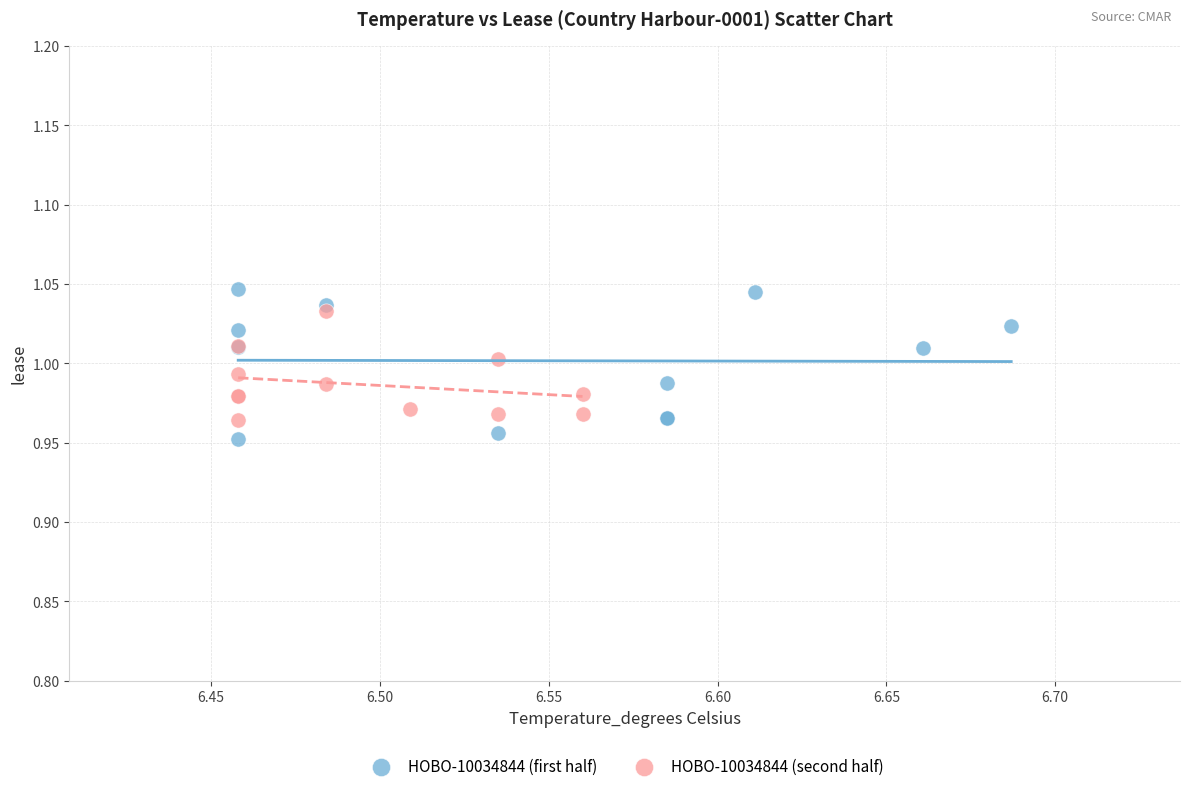

What are all the series names shown in the legend?

HOBO-10034844 (first half), HOBO-10034844 (second half)